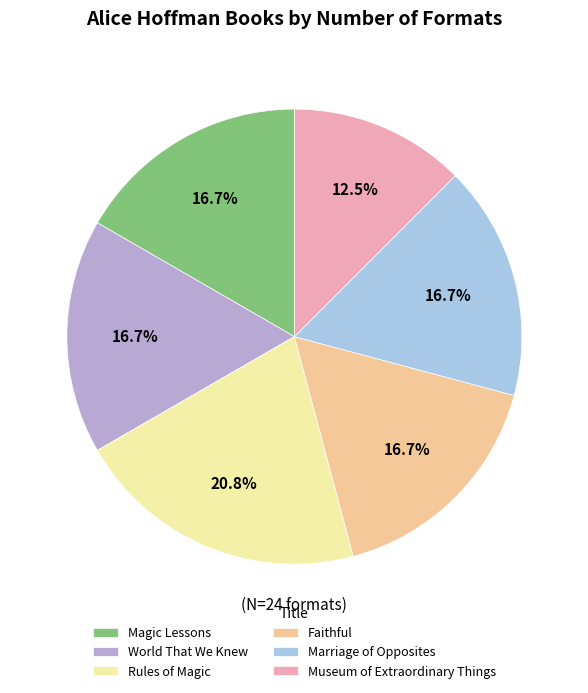

Does Rules of Magic represent more than half of the total?

No